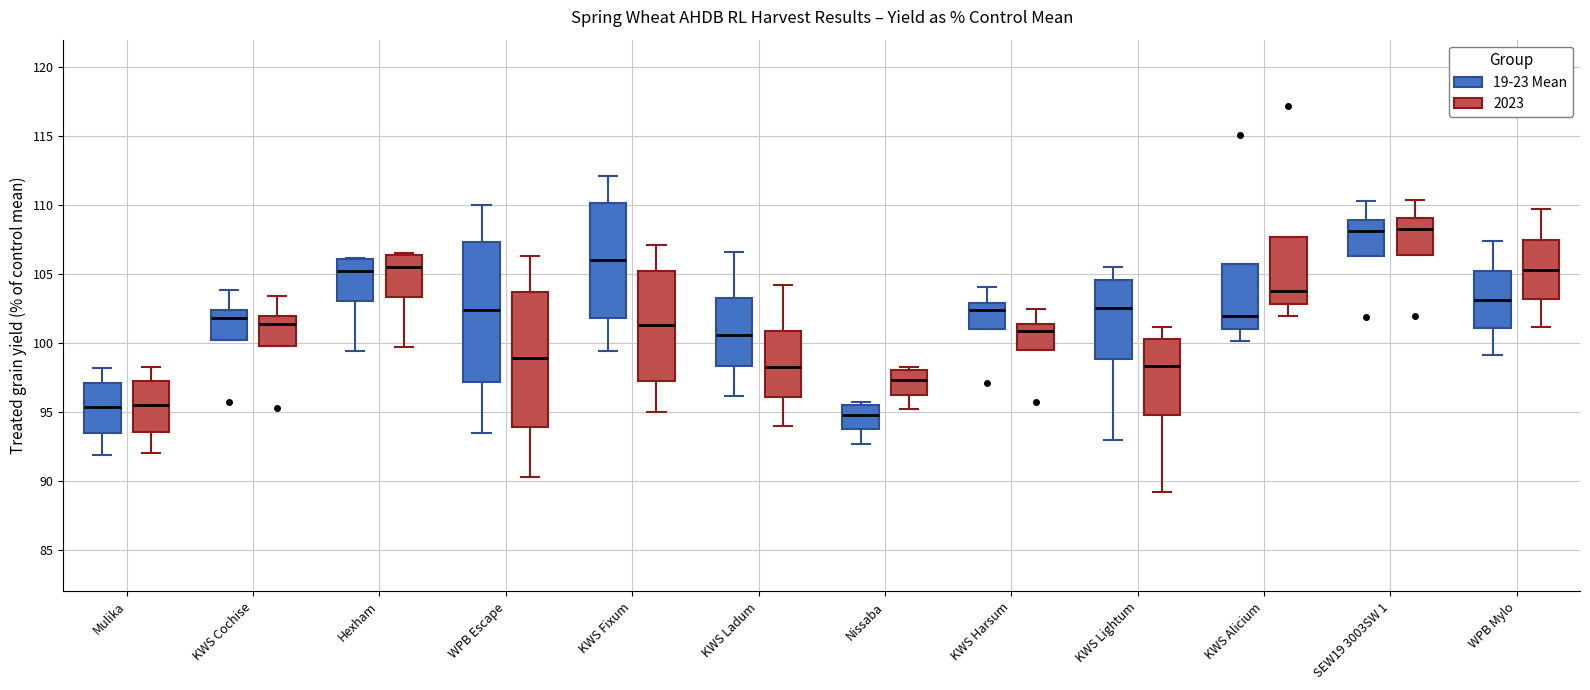

Where does the upper whisker of the box for WPB Escape (19-23 Mean) end on the y-axis? The values are not printed on the chart, so give them approximately, as read against the axis.

110.0